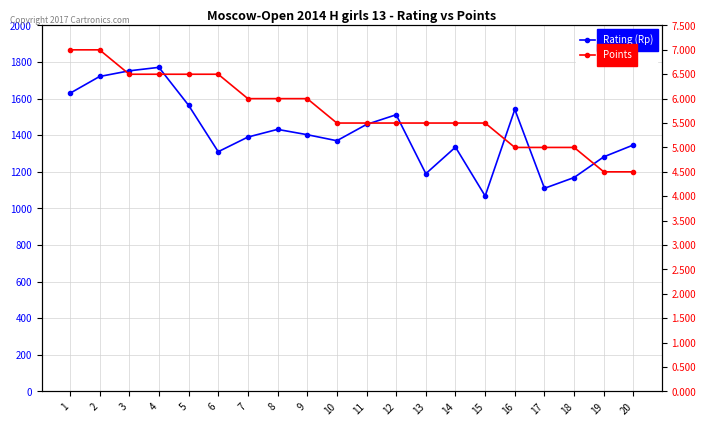

Reading left to right, list all the values displayed in this chart.

Rating (Rp): 1629.0	1721.0	1752.0	1771.0	1564.0	1310.0	1390.0	1432.0	1403.0	1370.0	1459.0	1512.0	1190.0	1335.0	1068.0	1541.0	1110.0	1169.0	1282.0	1347.0
Points: 7.0	7.0	6.5	6.5	6.5	6.5	6.0	6.0	6.0	5.5	5.5	5.5	5.5	5.5	5.5	5.0	5.0	5.0	4.5	4.5